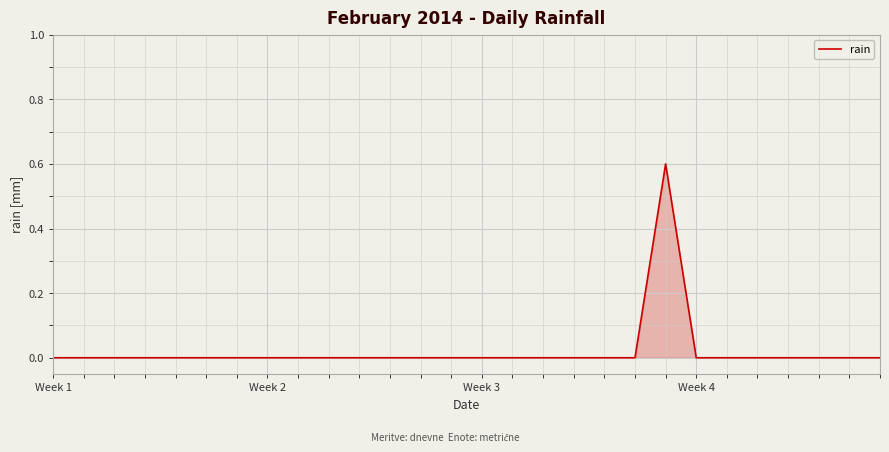

What is the greatest value displayed?

0.6